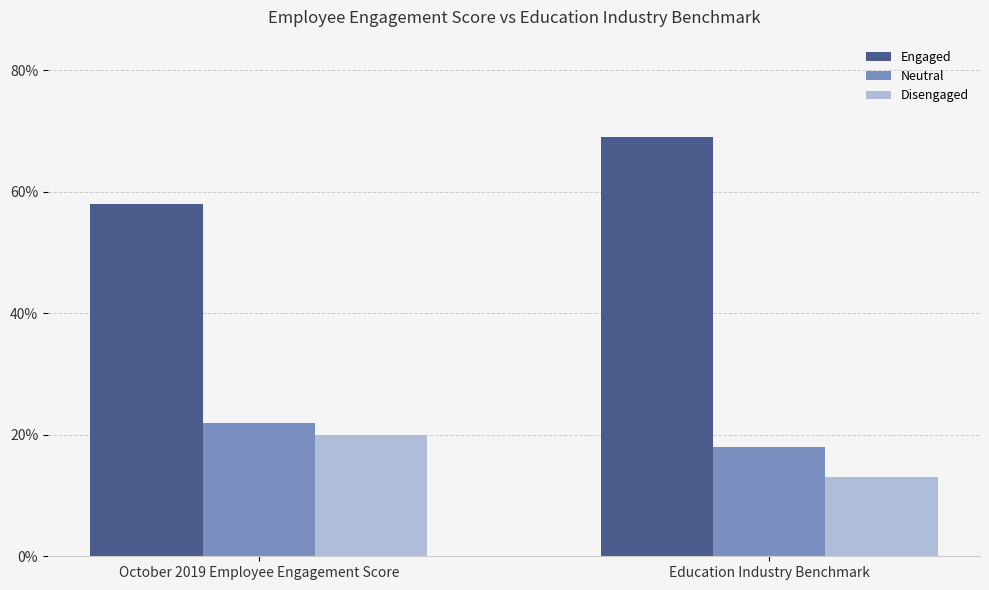

Are the bars grouped side by side (vs. stacked)?

Yes